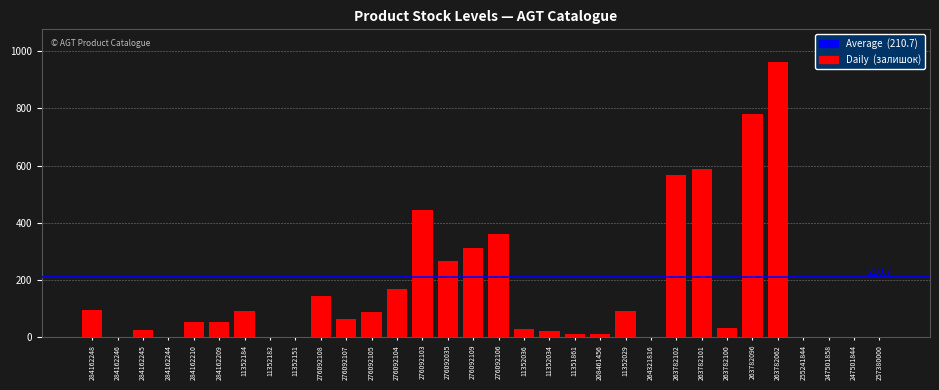

What is the maximum value shown in the chart?

961